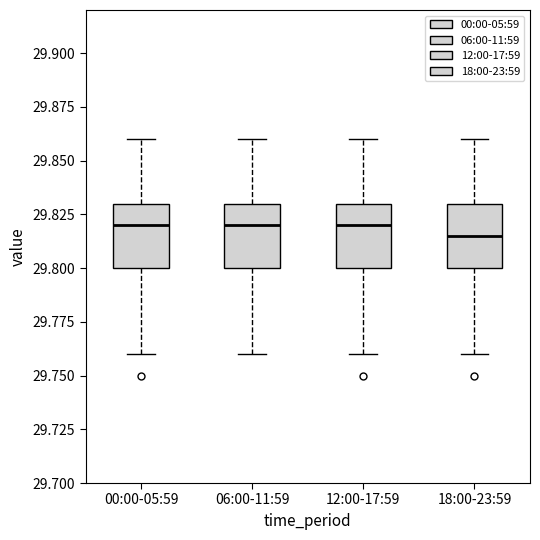

Reading left to right, transcribe this box plot: for each box, give where its median line is, the range the box spans, and where its two whiskers end, as read against the y-axis. The values are not printed on the chart, so give them approximately, as read against the axis.

00:00-05:59: median 29.820, box 29.800 to 29.830, whiskers 29.760 to 29.860
06:00-11:59: median 29.820, box 29.800 to 29.830, whiskers 29.760 to 29.860
12:00-17:59: median 29.820, box 29.800 to 29.830, whiskers 29.760 to 29.860
18:00-23:59: median 29.815, box 29.800 to 29.830, whiskers 29.760 to 29.860